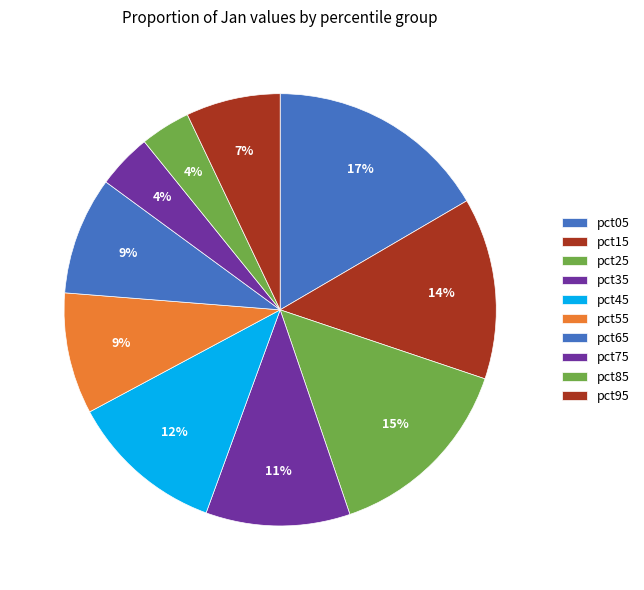

To the nearest percent, what percentage of the pie is pct25?

15%